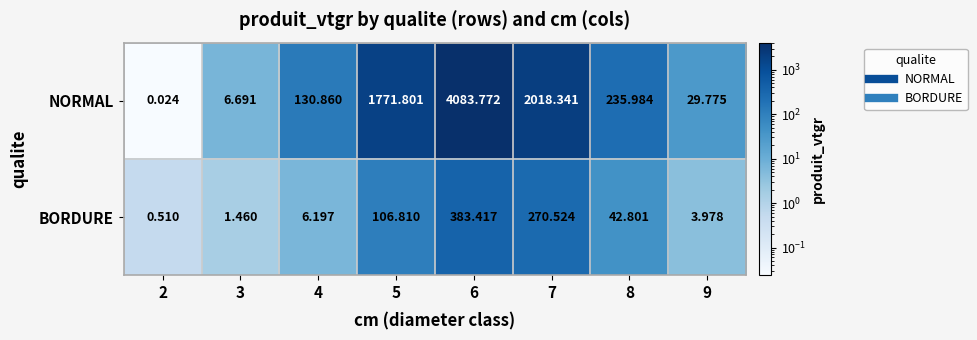

List the series in order of their peak value, highest first.

NORMAL, BORDURE